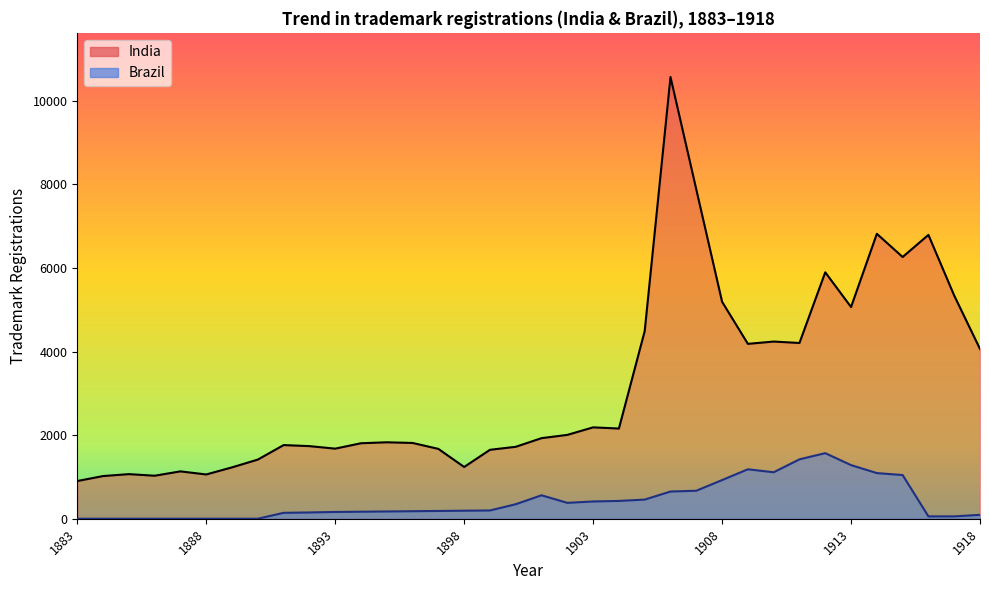

What are all the series names shown in the legend?

India, Brazil